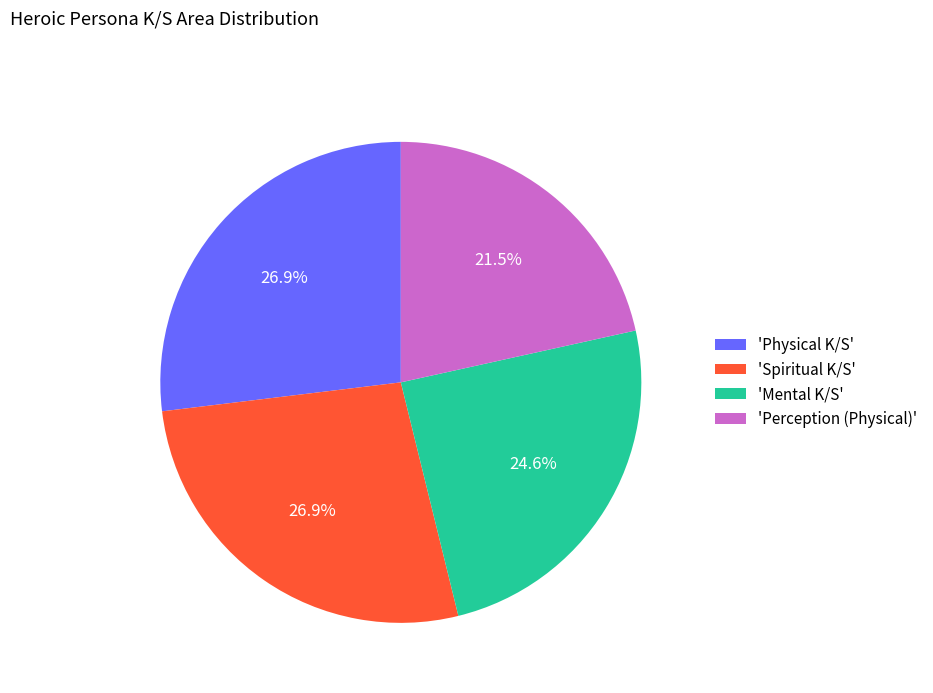

Which slice is the smallest?

'Perception (Physical)'